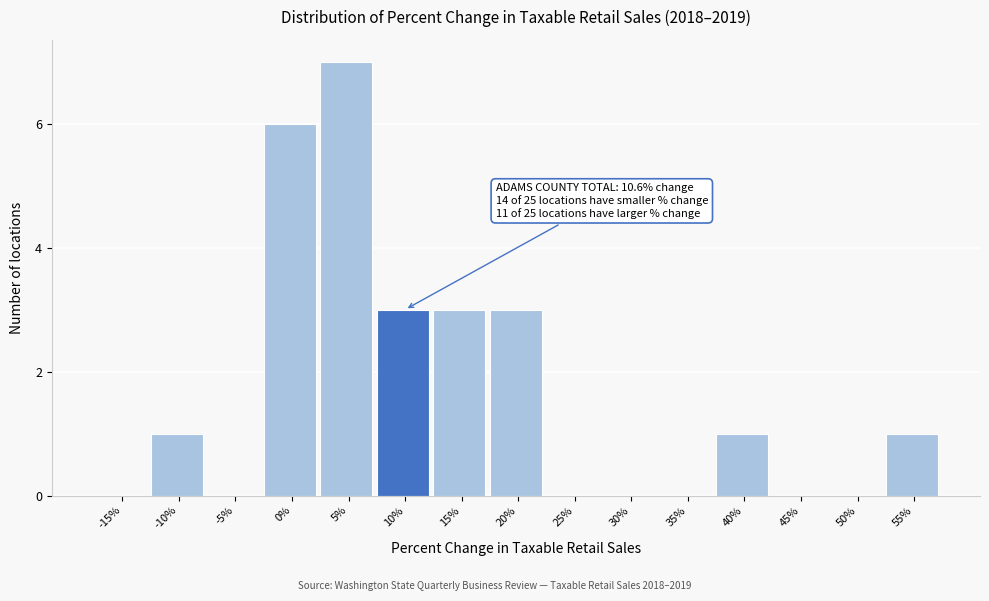

Reading left to right, what are all the values shown in this chart?

-15%=0	-10%=1	-5%=0	0%=6	5%=7	10%=3	15%=3	20%=3	25%=0	30%=0	35%=0	40%=1	45%=0	50%=0	55%=1